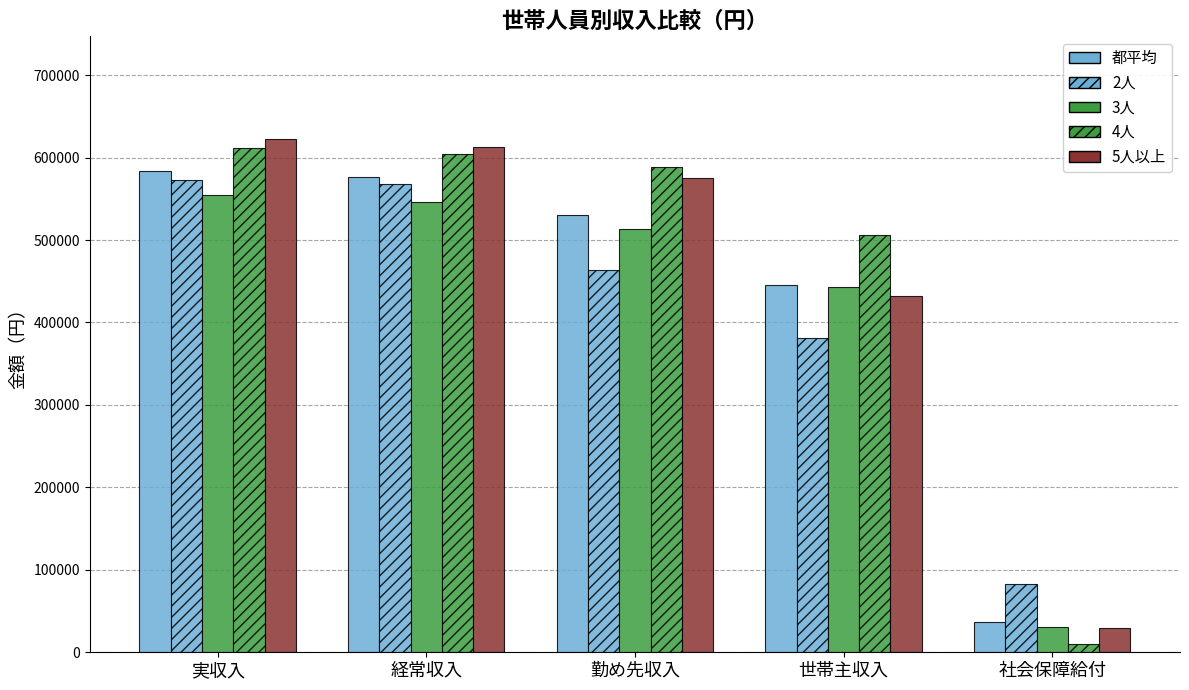

Are the bars grouped side by side (vs. stacked)?

Yes